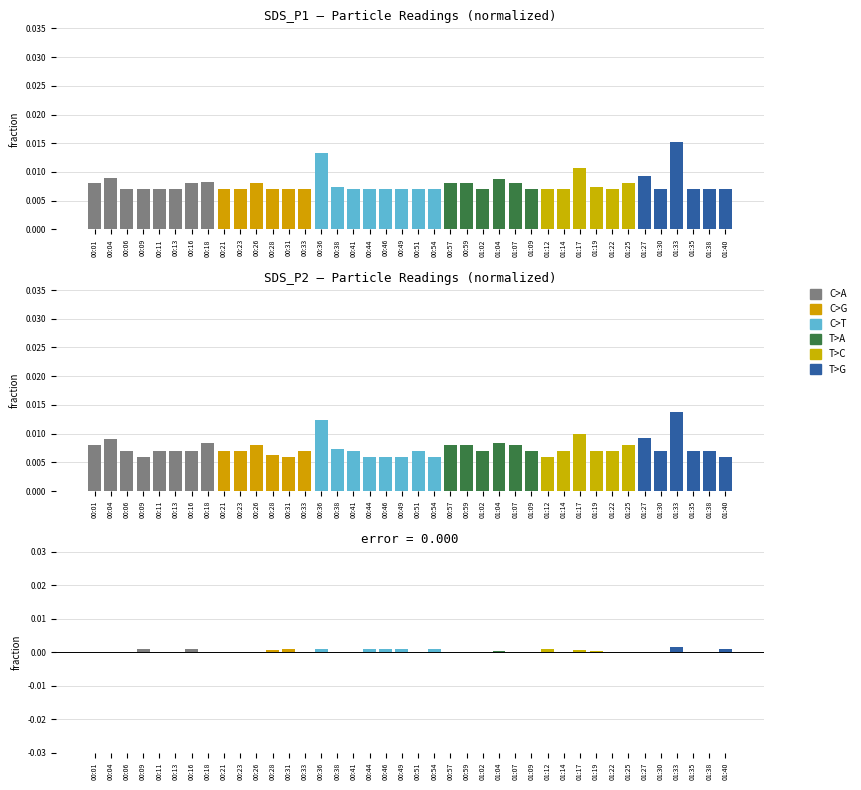

How many data points does each series have?

40